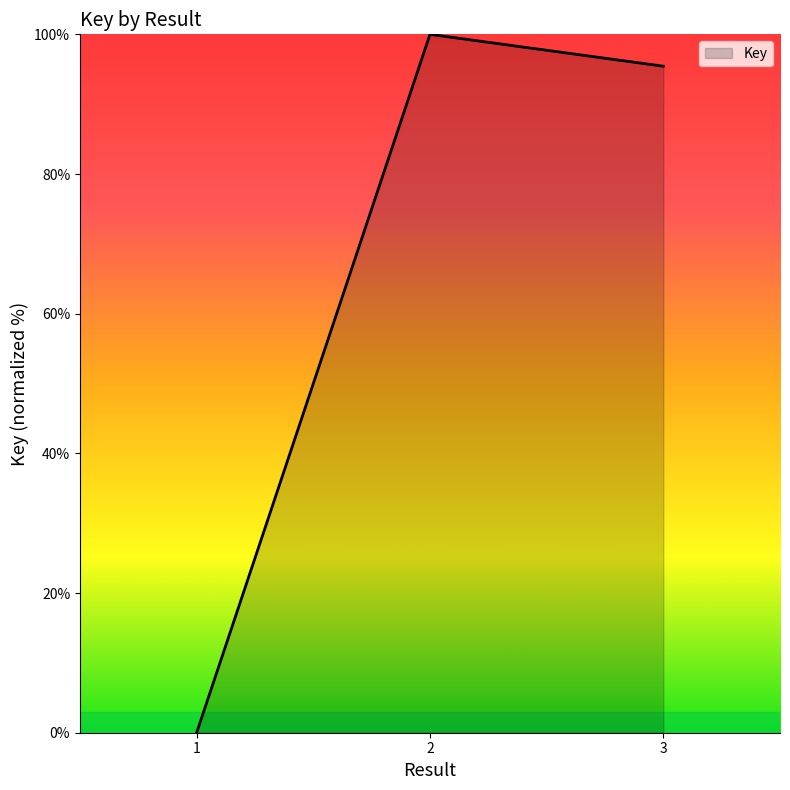

What is the change in value from 1 to 2?

+100.0